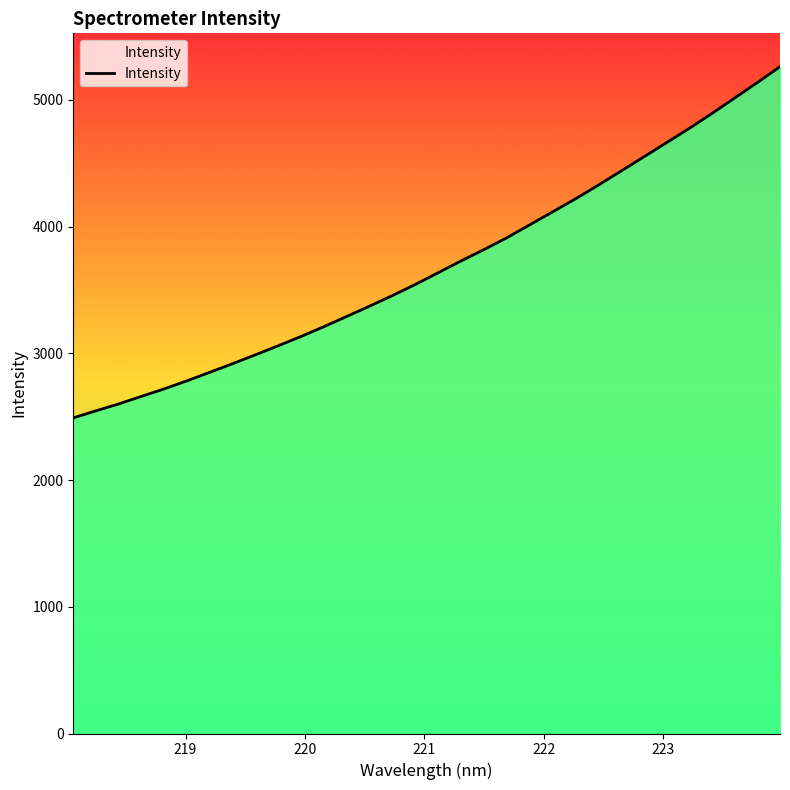

What is the greatest value displayed?

5261.8